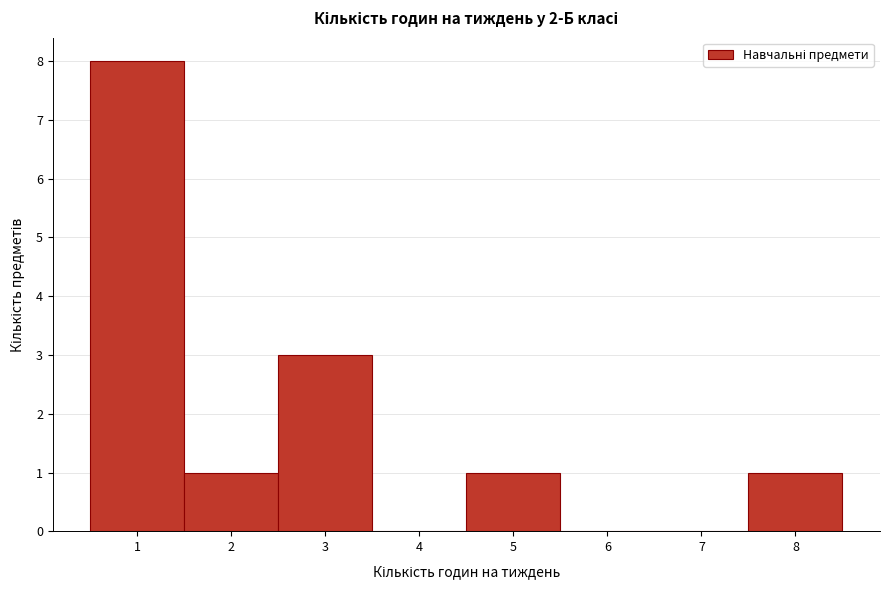

Over which range of the x-axis is the bar tallest?

0.5 to 1.5